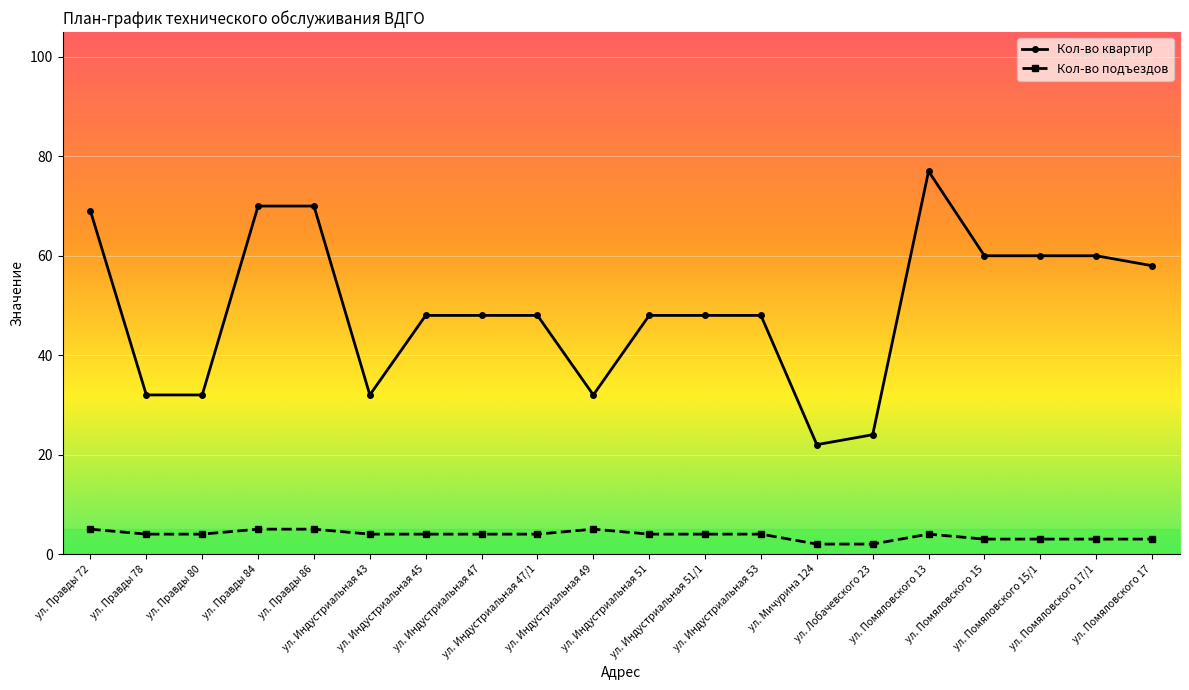

True or false: Кол-во подъездов has more than 0 points higher than both neighbors.

True